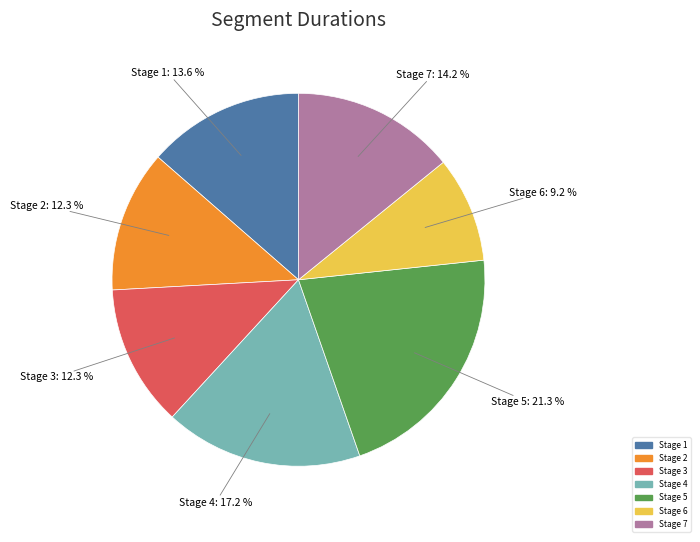

The Stage 4 slice represents 29% of the pie. True or false?

False